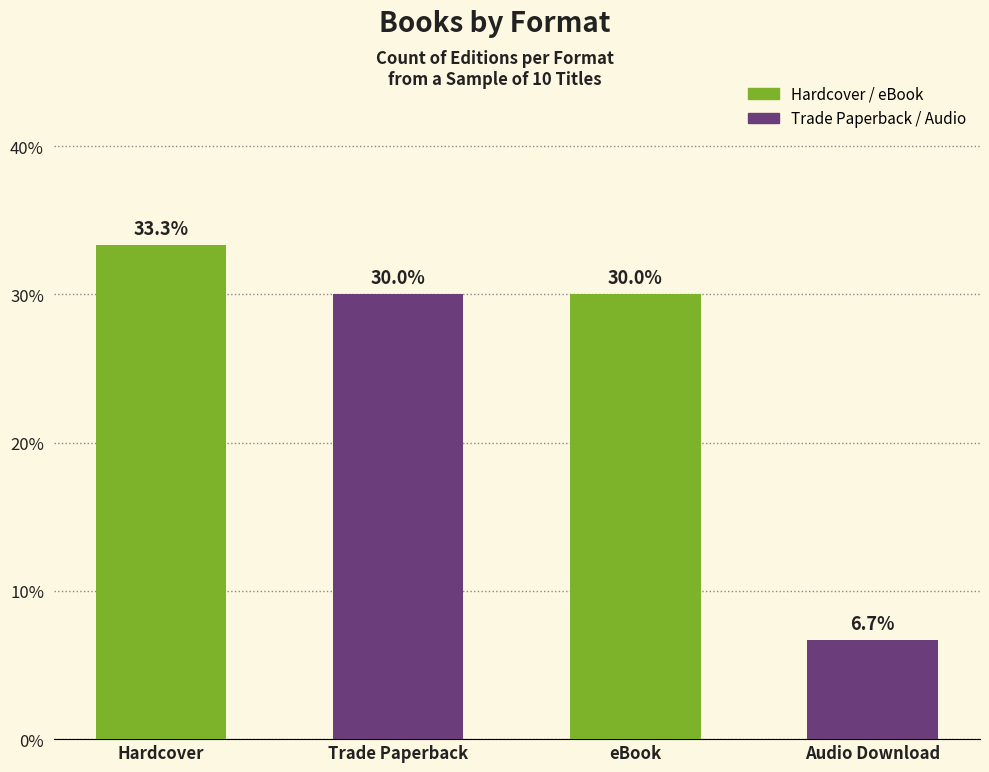

Which category has the highest value across all series?

Hardcover